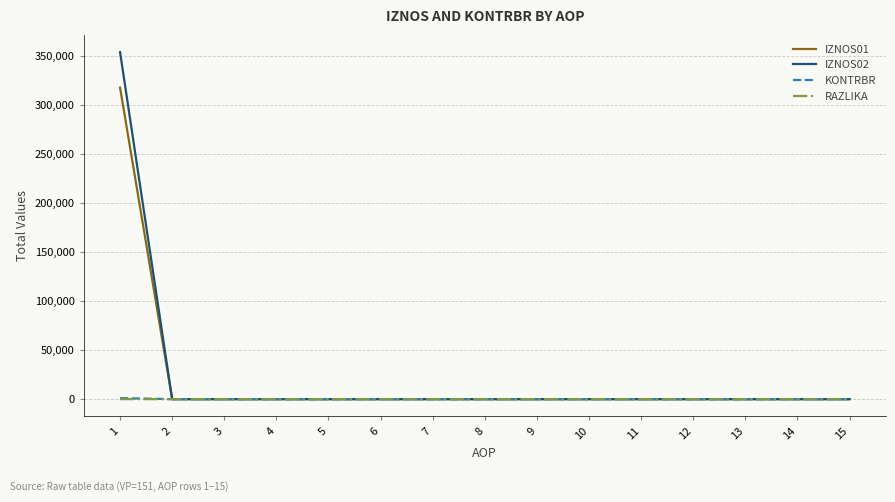

The value of IZNOS02 at 13 is -117026.6. True or false?

False